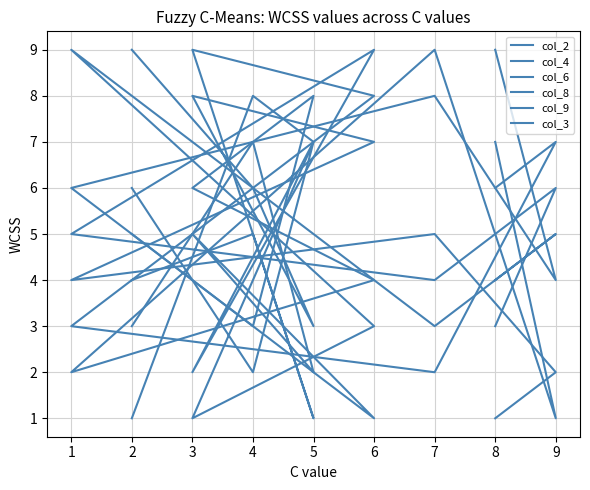

What is the difference between the col_6 values at 7 and 6?

7